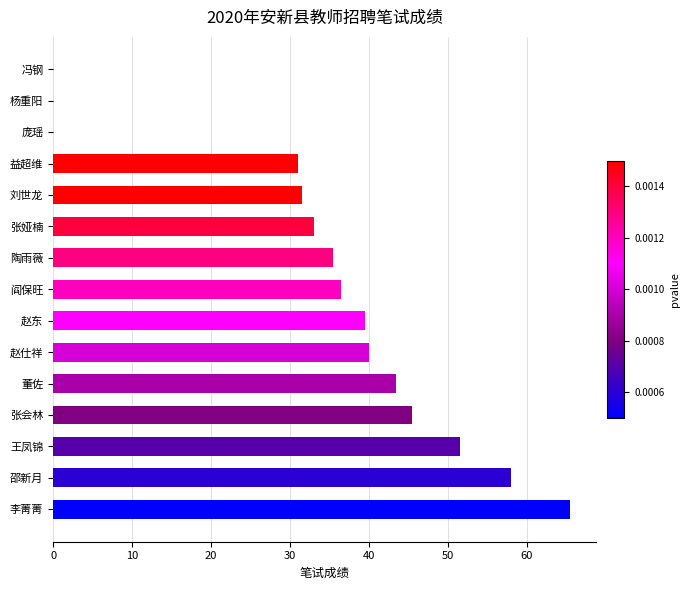

What is the change in value from 赵仕祥 to 阎保旺?

-3.5